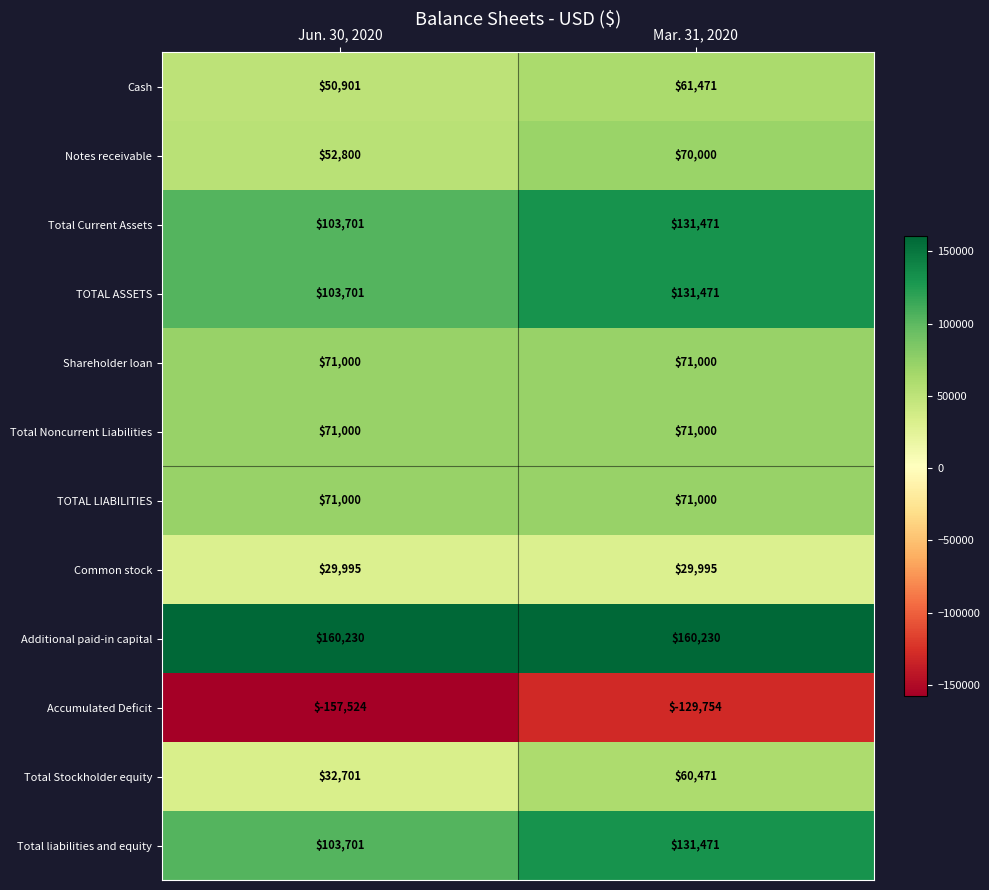

What is the approximate value of Accumulated Deficit at Jun. 30, 2020?

-157524